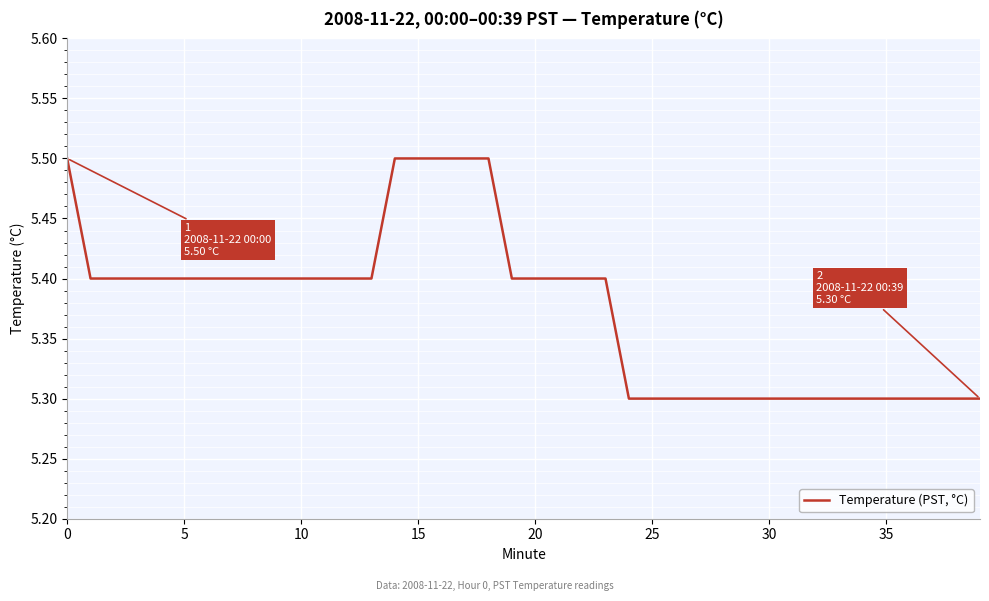

What is the minimum value shown in the chart?

5.3